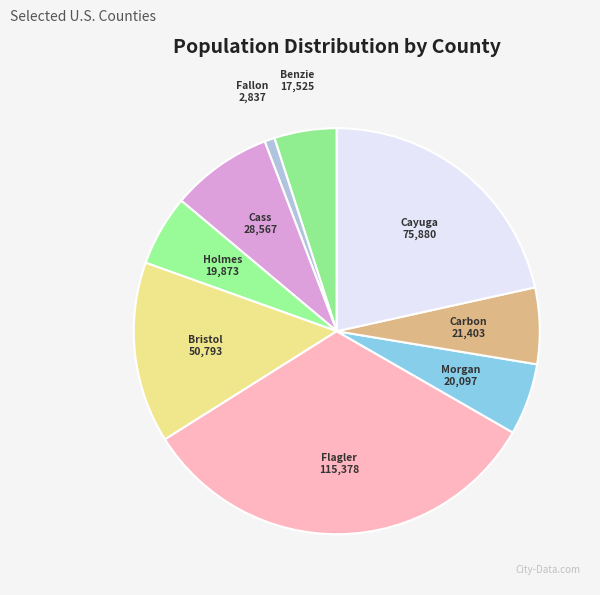

Approximately how many times larger is the value at Morgan compared to Holmes?

1.0